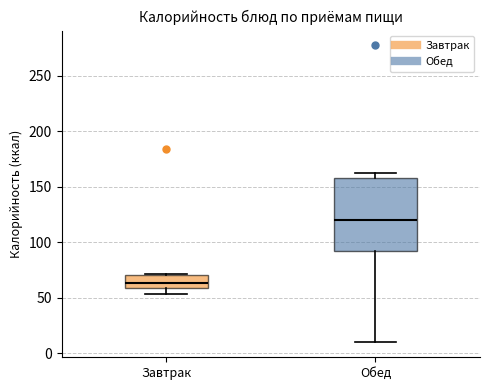

Reading left to right, transcribe this box plot: for each box, give where its median line is, the range the box spans, and where its two whiskers end, as read against the y-axis. The values are not printed on the chart, so give them approximately, as read against the axis.

Завтрак: median 65, box 60 to 70, whiskers 55 to 70
Обед: median 120, box 95 to 160, whiskers 10 to 160 (just above the box's upper edge)